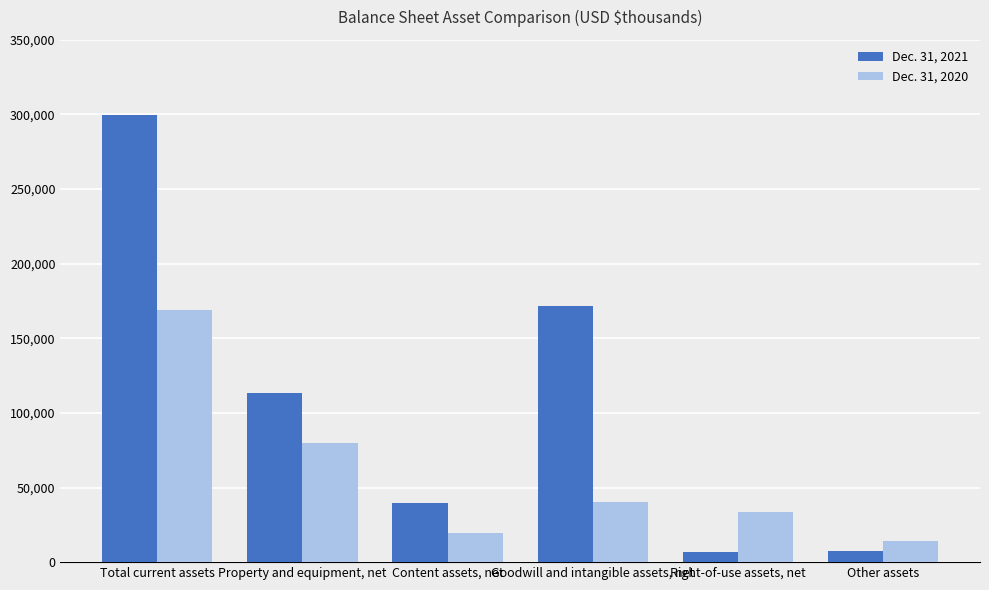

Which series has the largest range (max minus min)?

Dec. 31, 2021